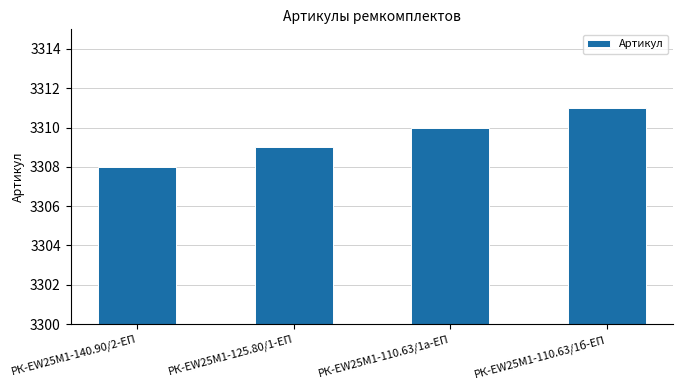

How many data points are less than 3310?

2